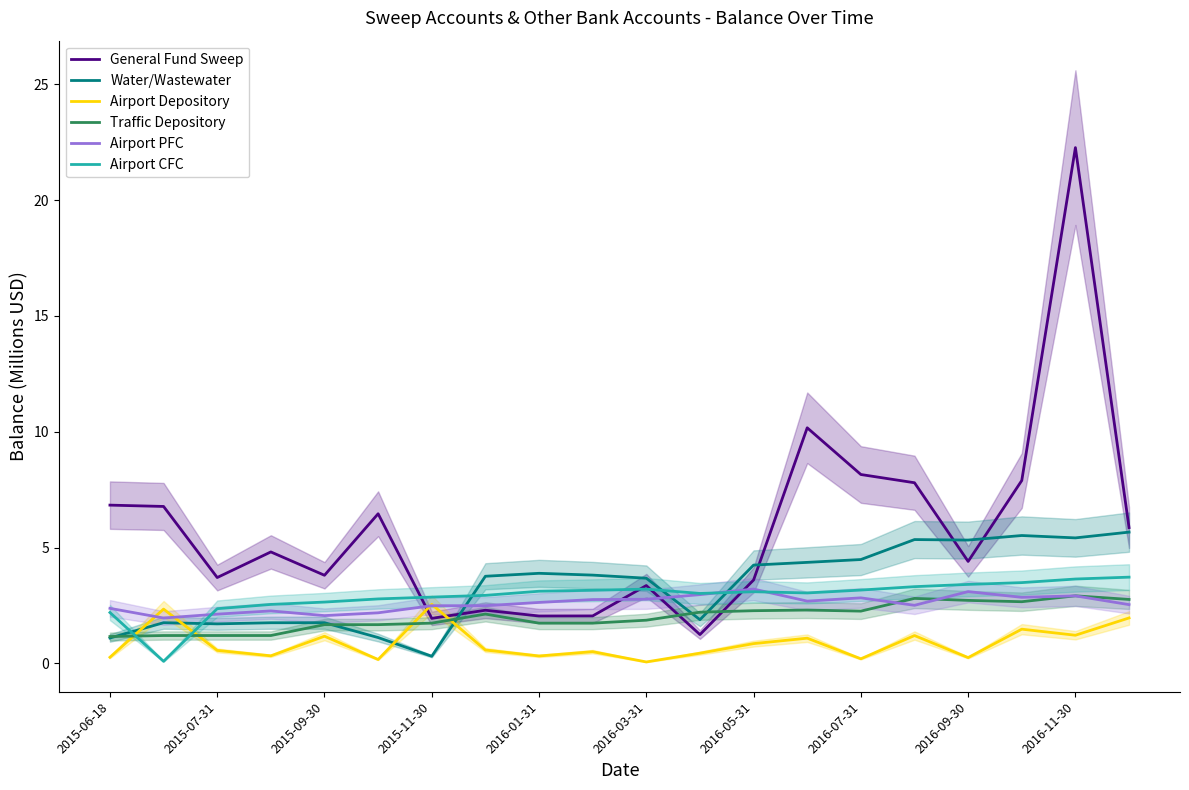

Which category has the highest value in the General Fund Sweep series?

2016-11-30